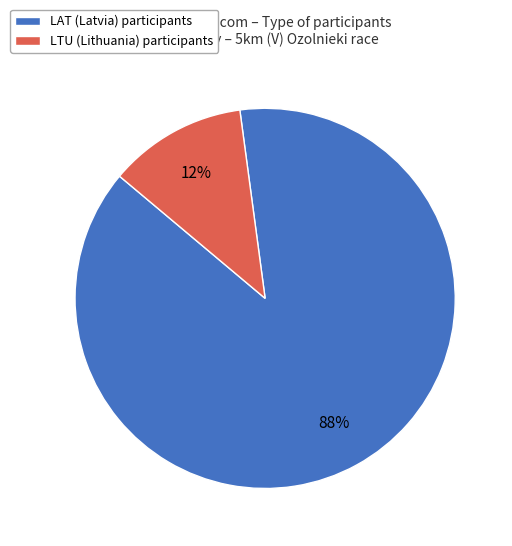

What is the smallest slice in the pie chart?

LTU (Lithuania) participants